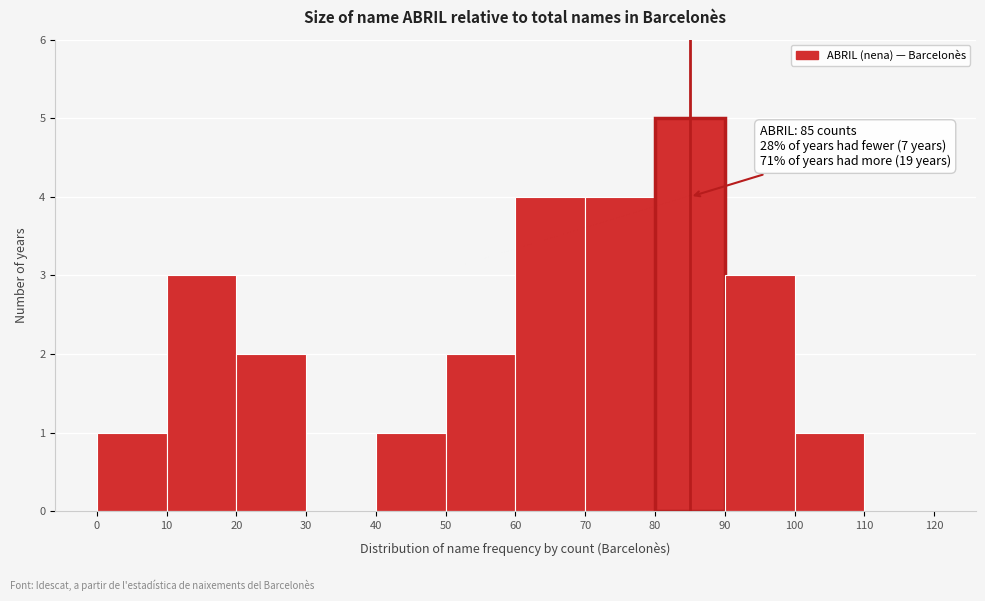

Over which range of the x-axis is the bar tallest?

80 to 90